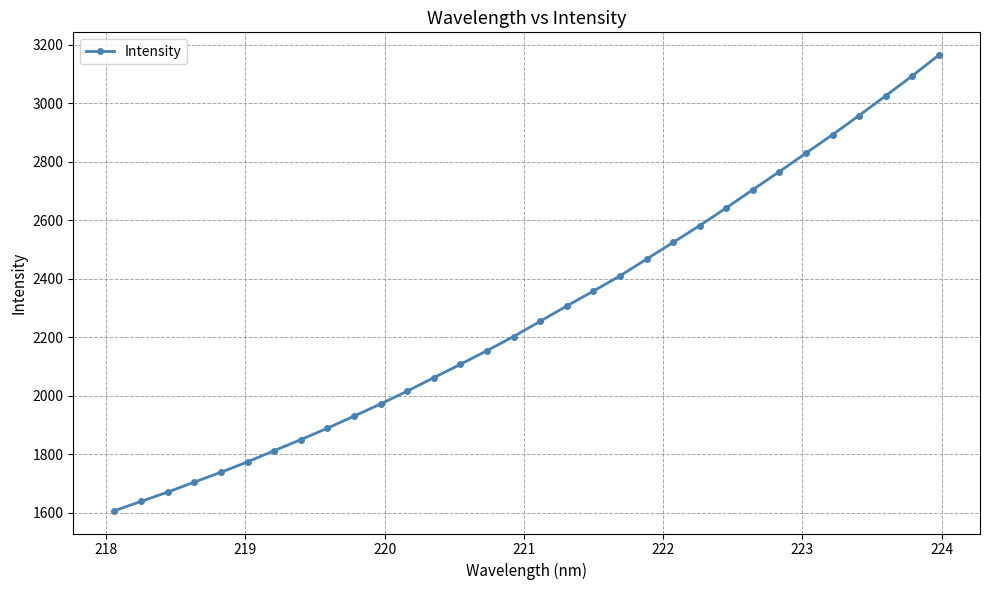

What is the difference between the maximum and minimum values?

1556.2